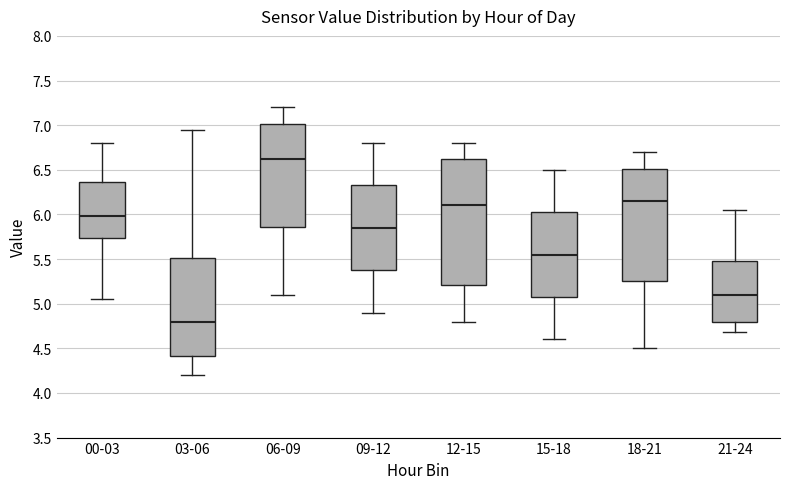

Reading left to right, read every box against the y-axis: the position of its median line, the range the box covers, and the ends of its whiskers. The values are not printed on the chart, so give them approximately, as read against the axis.

00-03: median 6.00, box 5.75 to 6.35, whiskers 5.05 to 6.80
03-06: median 4.80, box 4.40 to 5.50, whiskers 4.20 to 6.95
06-09: median 6.65, box 5.85 to 7.00, whiskers 5.10 to 7.20
09-12: median 5.85, box 5.40 to 6.35, whiskers 4.90 to 6.80
12-15: median 6.10, box 5.20 to 6.65, whiskers 4.80 to 6.80
15-18: median 5.55, box 5.10 to 6.05, whiskers 4.60 to 6.50
18-21: median 6.15, box 5.25 to 6.50, whiskers 4.50 to 6.70
21-24: median 5.10, box 4.80 to 5.50, whiskers 4.70 to 6.05